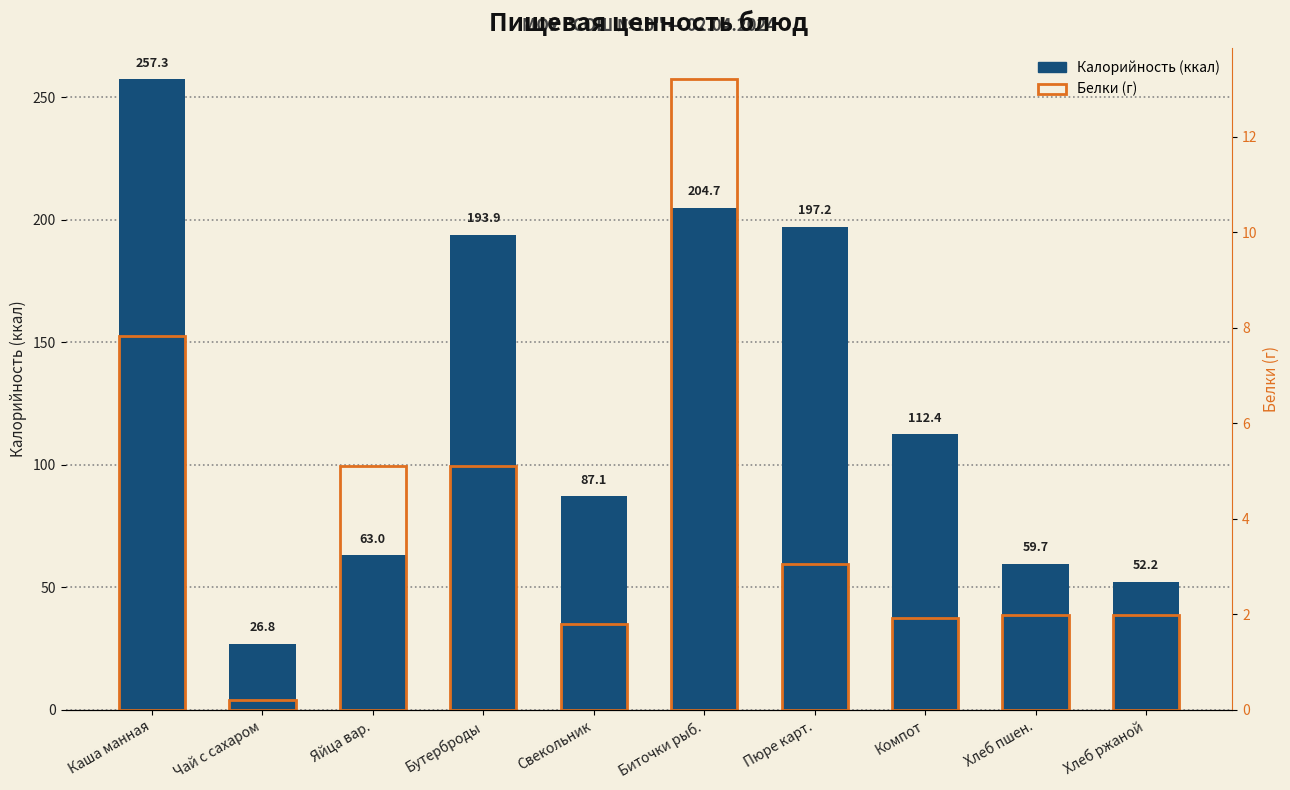

Rank the series by their maximum value, from highest to lowest.

Калорийность, Белки